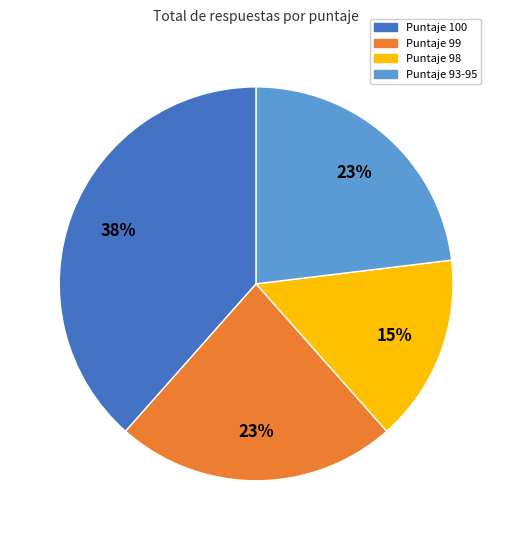

To the nearest percent, what is the average slice percentage?

25%